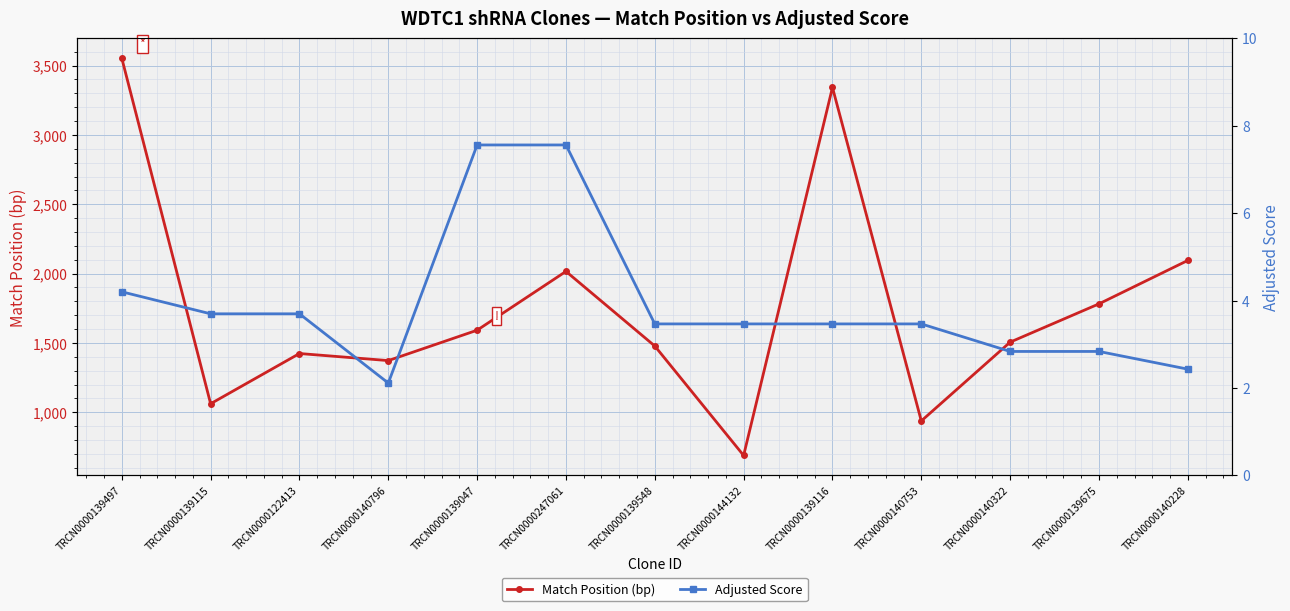

What is the difference between the maximum and minimum values in the Match Position (bp) series?

2864